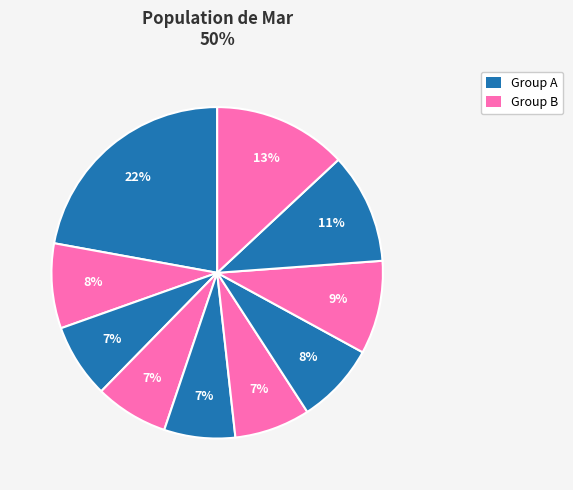

How many slices are in this pie chart?

10